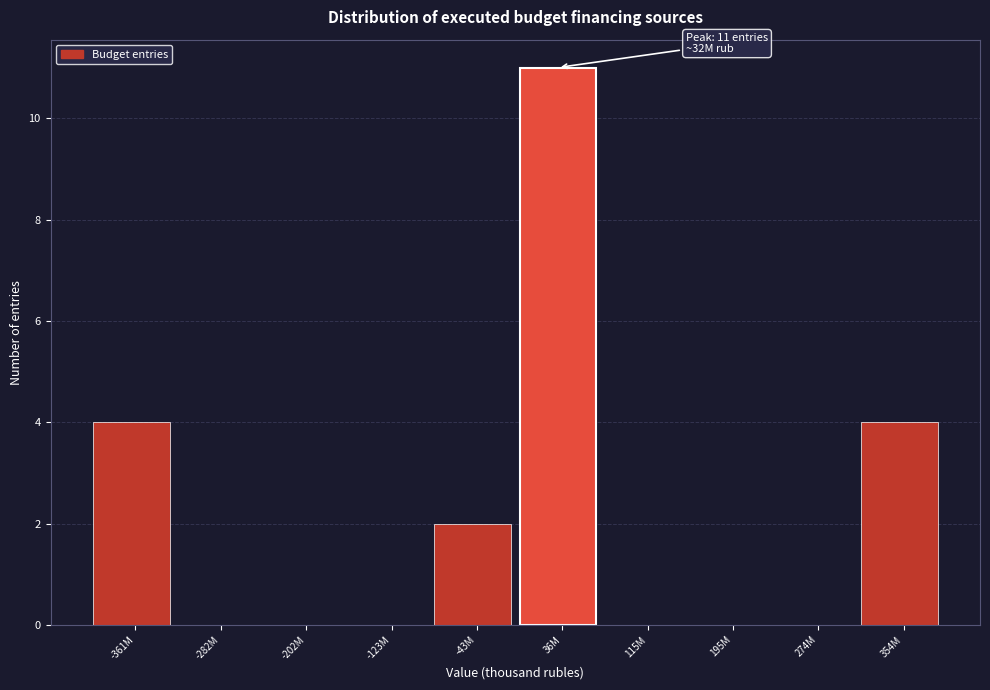

Reading left to right, what are all the values shown in this chart?

-361M=4	-282M=0	-202M=0	-123M=0	-43M=2	36M=11	115M=0	195M=0	274M=0	354M=4